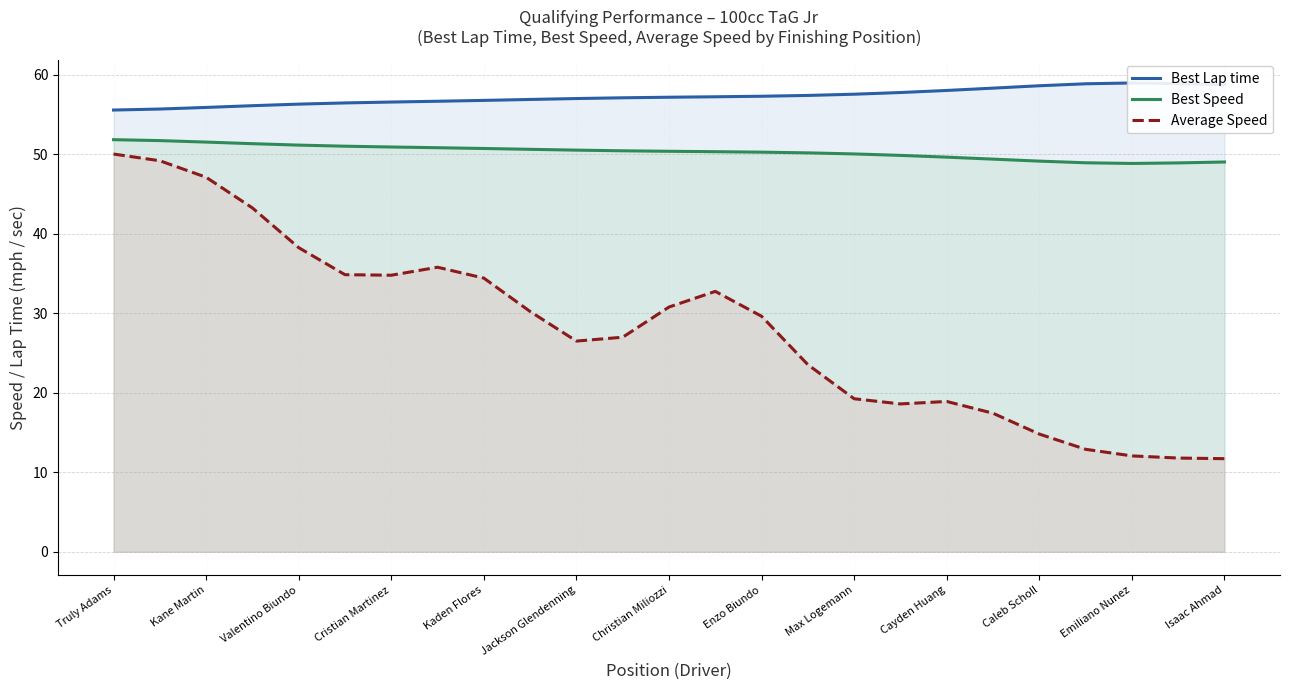

How many data points in Best Lap time are above 57?

15